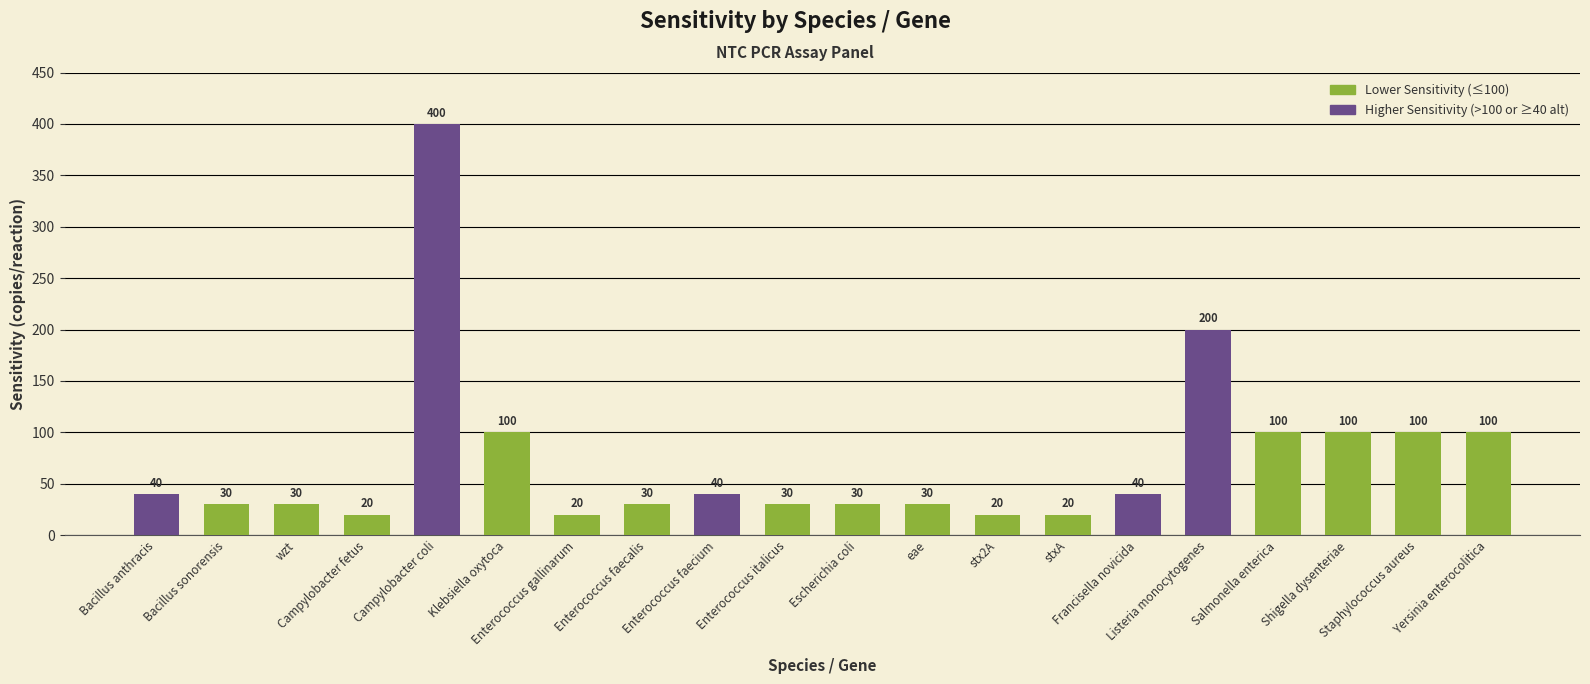

What position from the right is Klebsiella oxytoca?

15